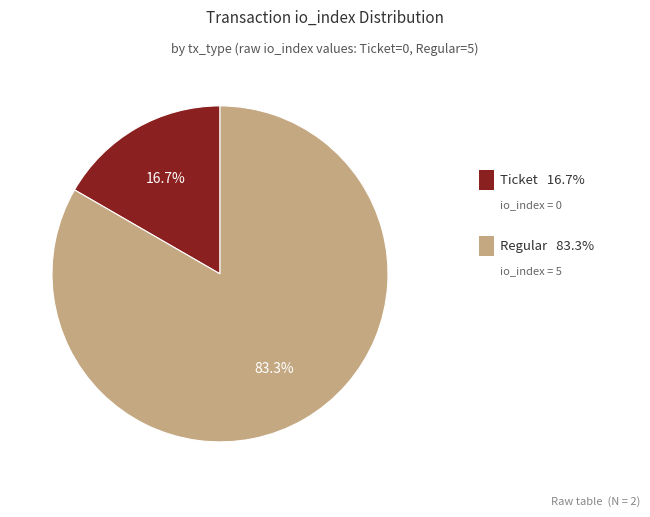

Is there a majority slice in this chart?

Yes